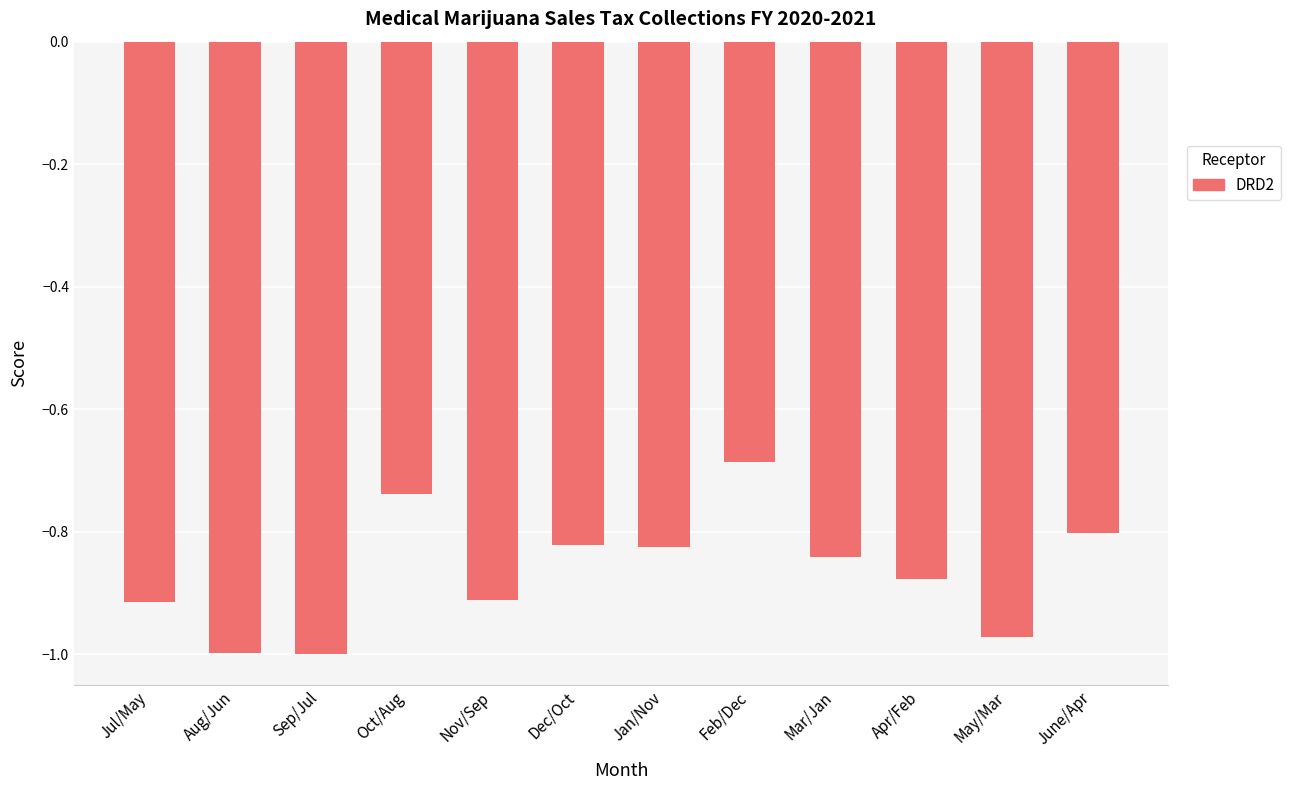

What is the difference between the second highest and second lowest values?

0.3